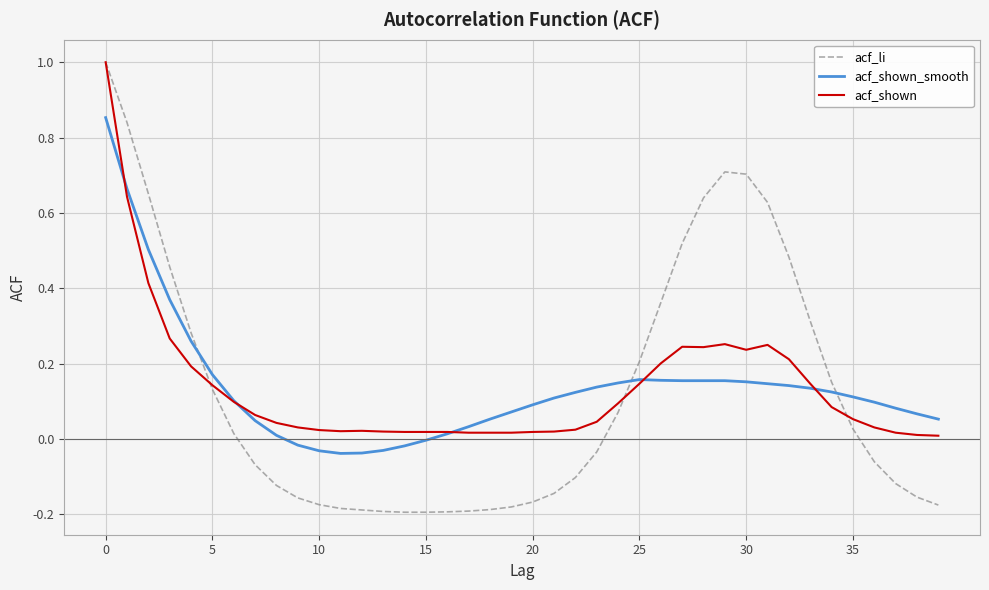

Which series has the widest spread of values?

acf_li